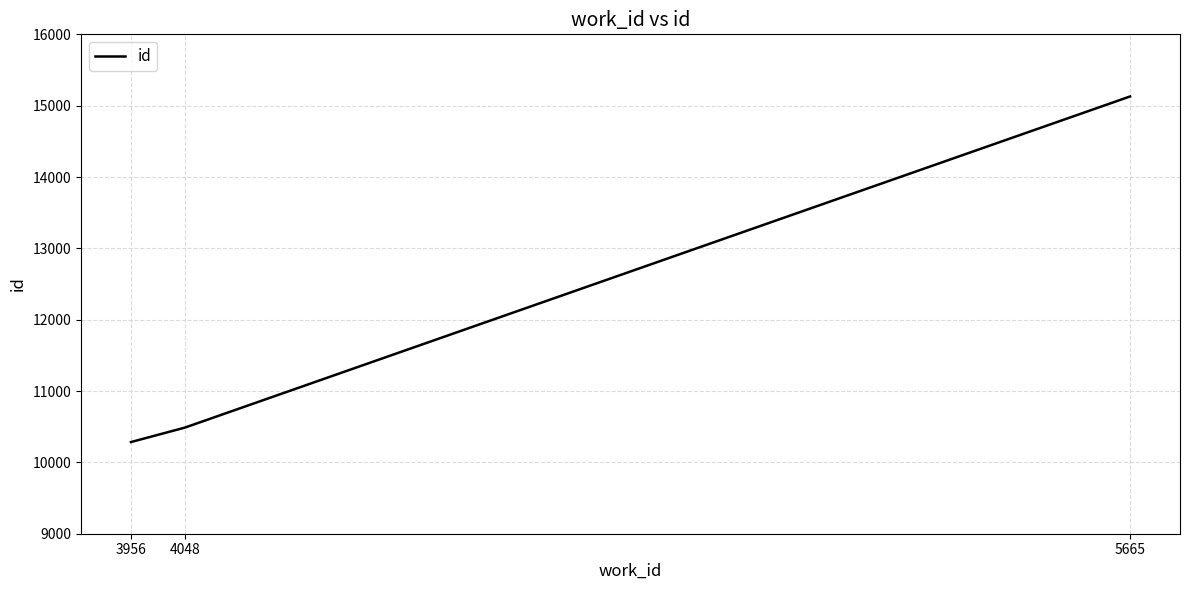

Approximately how many times larger is the value at 4048 compared to 5665?

0.7